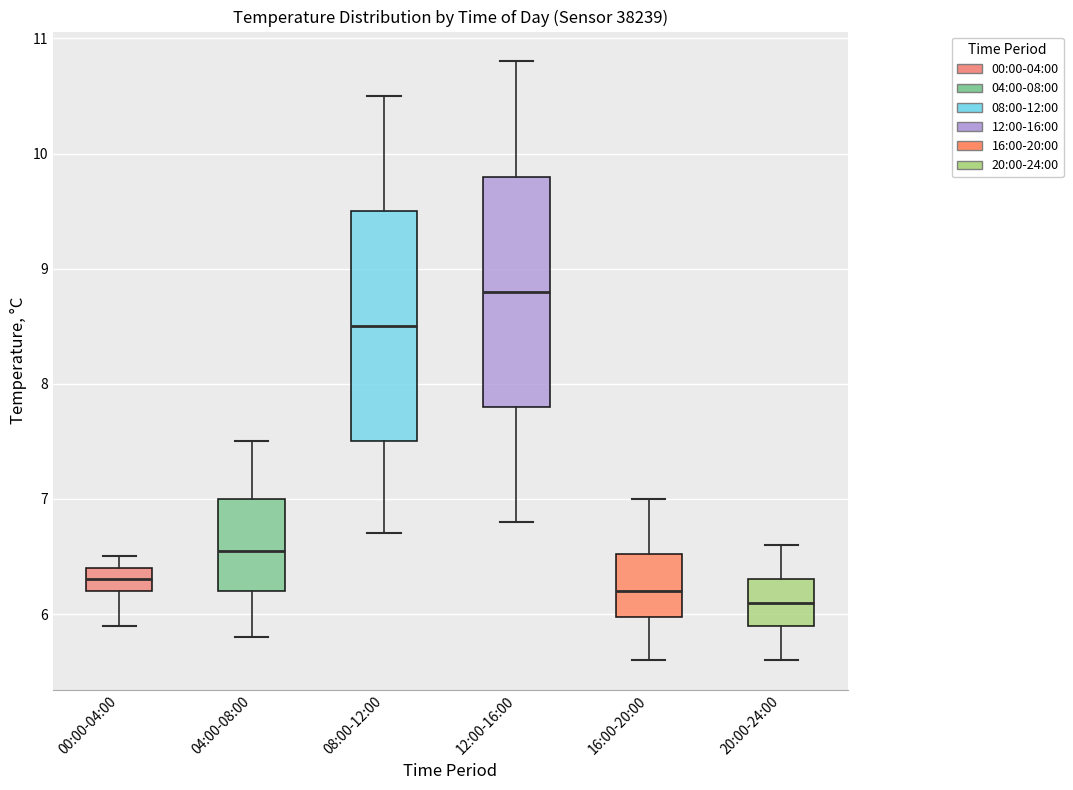

Reading left to right, read every box against the y-axis: the position of its median line, the range the box covers, and the ends of its whiskers. The values are not printed on the chart, so give them approximately, as read against the axis.

00:00-04:00: median 6.3, box 6.2 to 6.4, whiskers 5.9 to 6.5
04:00-08:00: median 6.6, box 6.2 to 7.0, whiskers 5.8 to 7.5
08:00-12:00: median 8.5, box 7.5 to 9.5, whiskers 6.7 to 10.5
12:00-16:00: median 8.8, box 7.8 to 9.8, whiskers 6.8 to 10.8
16:00-20:00: median 6.2, box 6.0 to 6.5, whiskers 5.6 to 7.0
20:00-24:00: median 6.1, box 5.9 to 6.3, whiskers 5.6 to 6.6